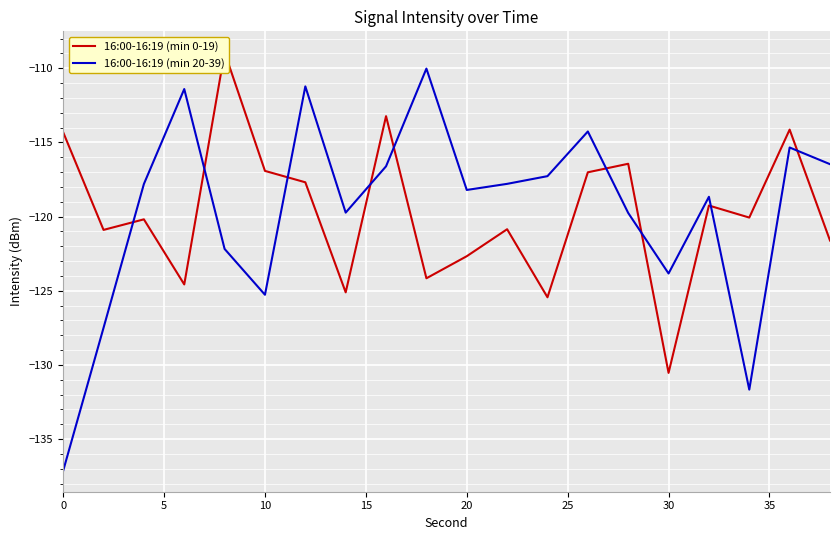

What is the lowest value of the 16:00-16:19 (min 20-39) series?

-137.1